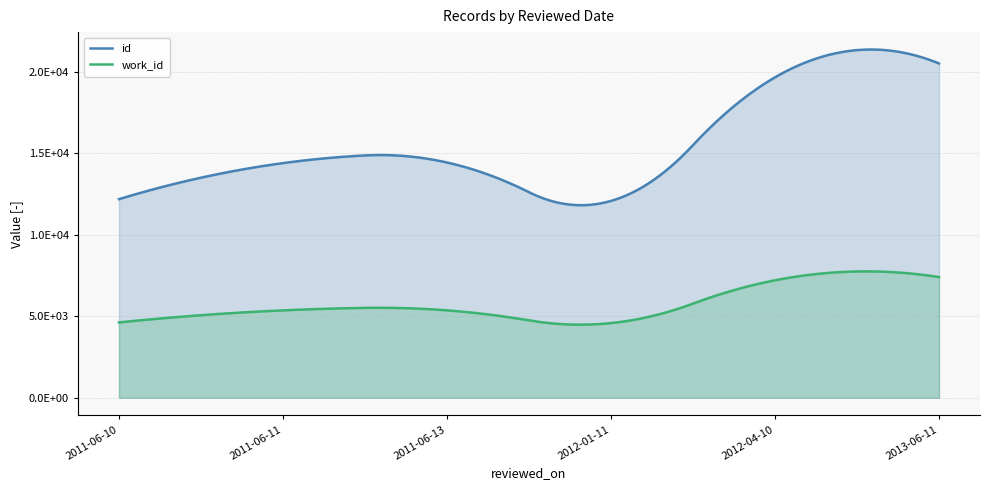

At 2012-04-10, list the series in order from largest to smallest.

id, work_id